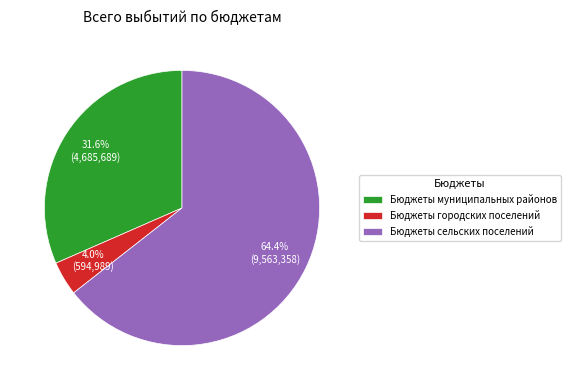

What is the largest slice in the pie chart?

Бюджеты сельских поселений